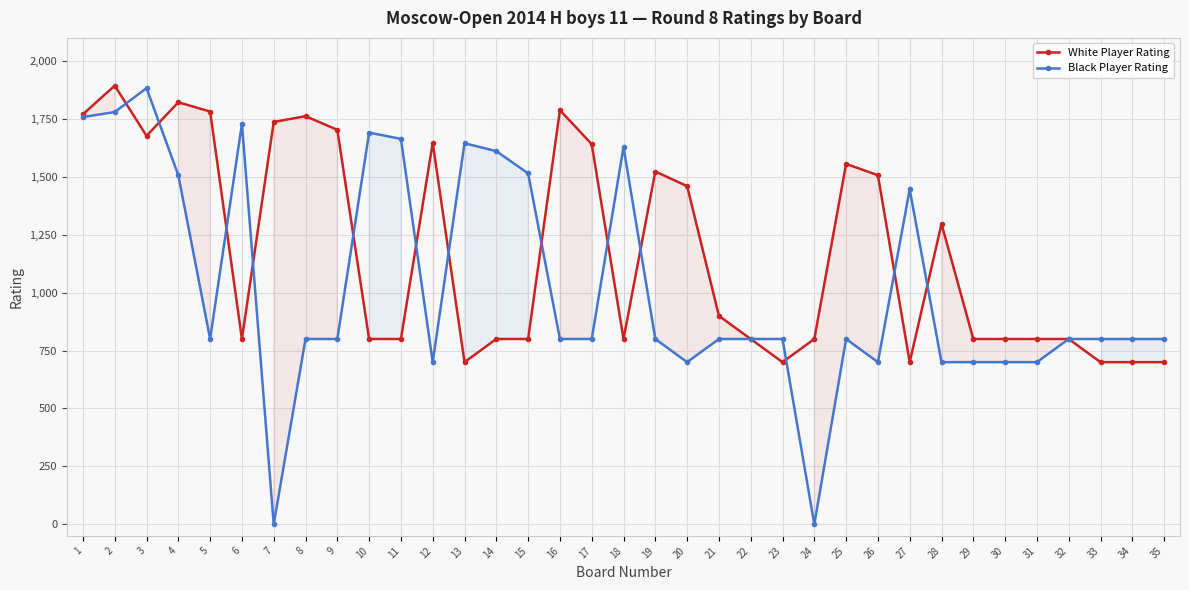

What is the difference between the White Player Rating values at 31 and 21?

100